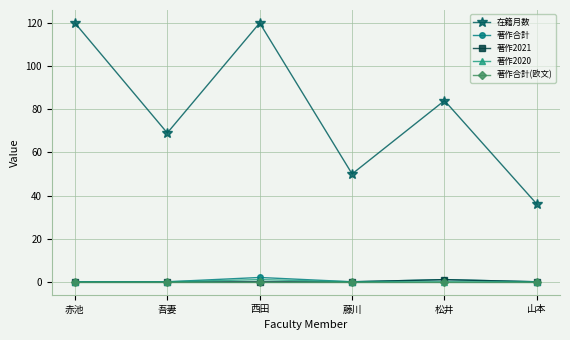

Reading right to left, extract all data points from this chart.

在籍月数: 36	84	50	120	69	120
著作合計: 0	1	0	2	0	0
著作2021: 0	1	0	0	0	0
著作2020: 0	0	0	1	0	0
著作合計(欧文): 0	0	0	0	0	0